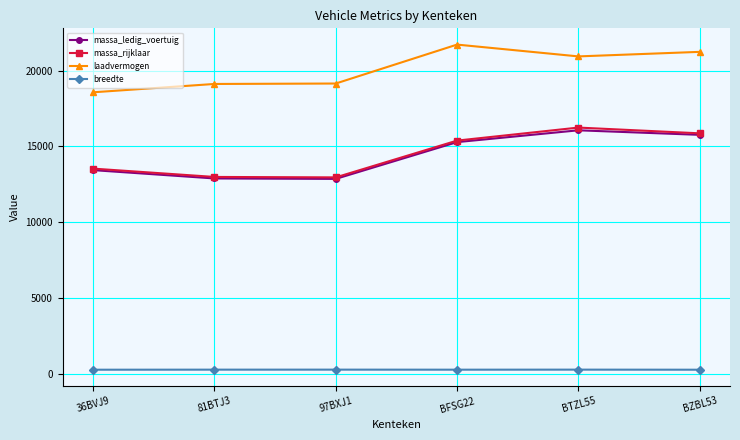

How many categories are shown in the chart?

6